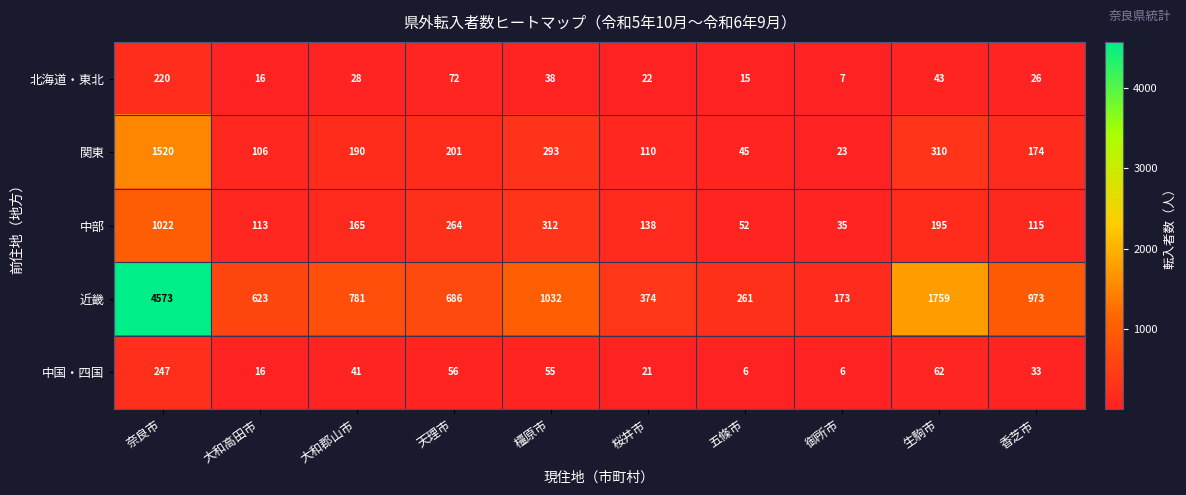

Which label corresponds to the largest value in the chart?

奈良市